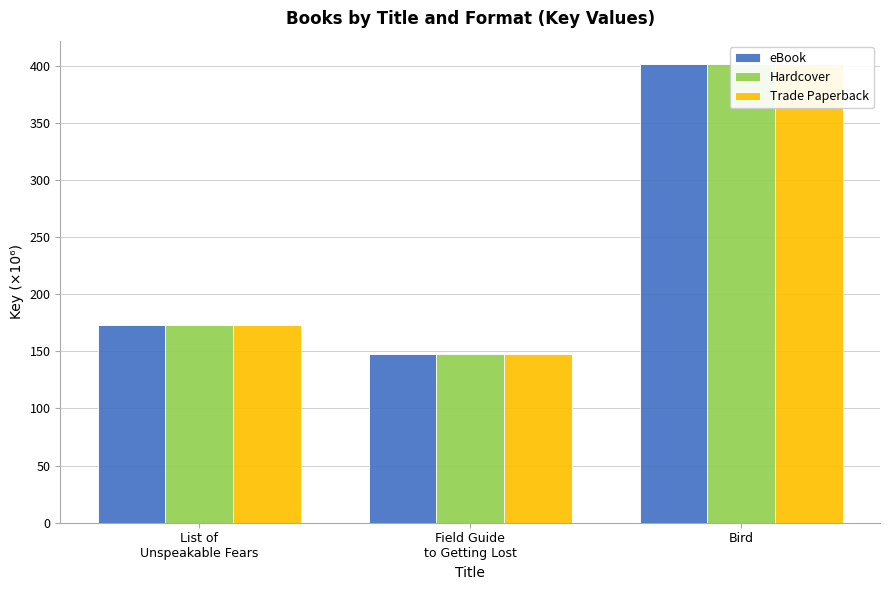

At which label does eBook first exceed 172?

List of
Unspeakable Fears